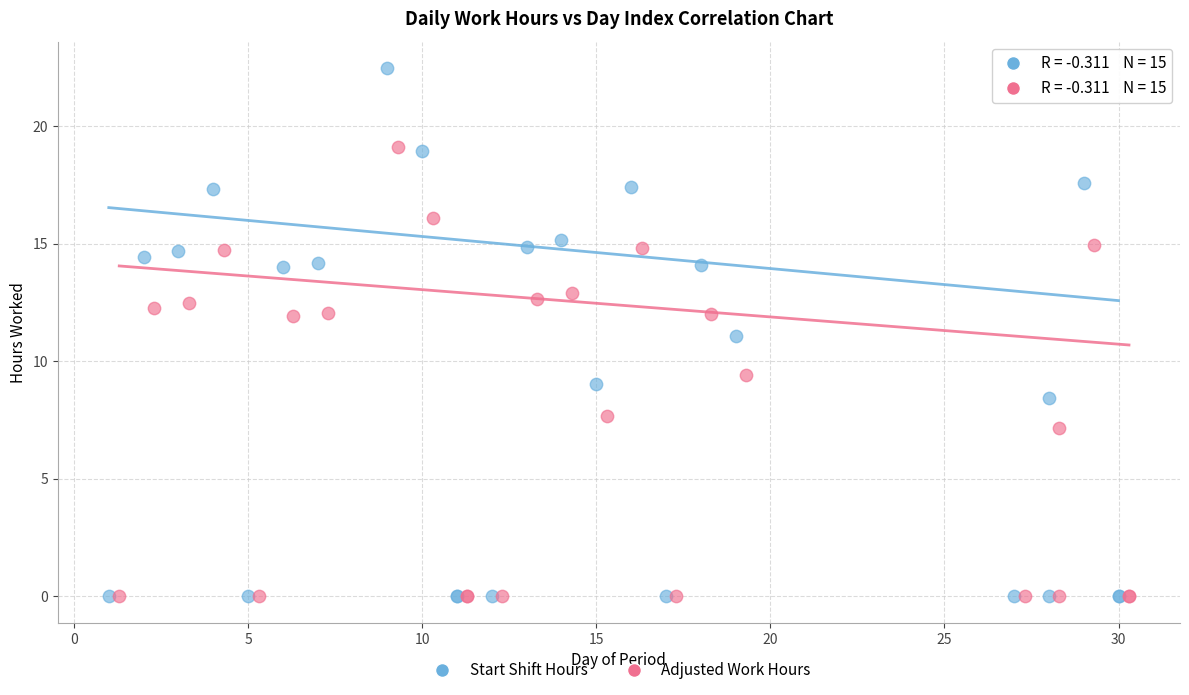

Which series has the largest Y range (max minus min)?

Start Shift Hours